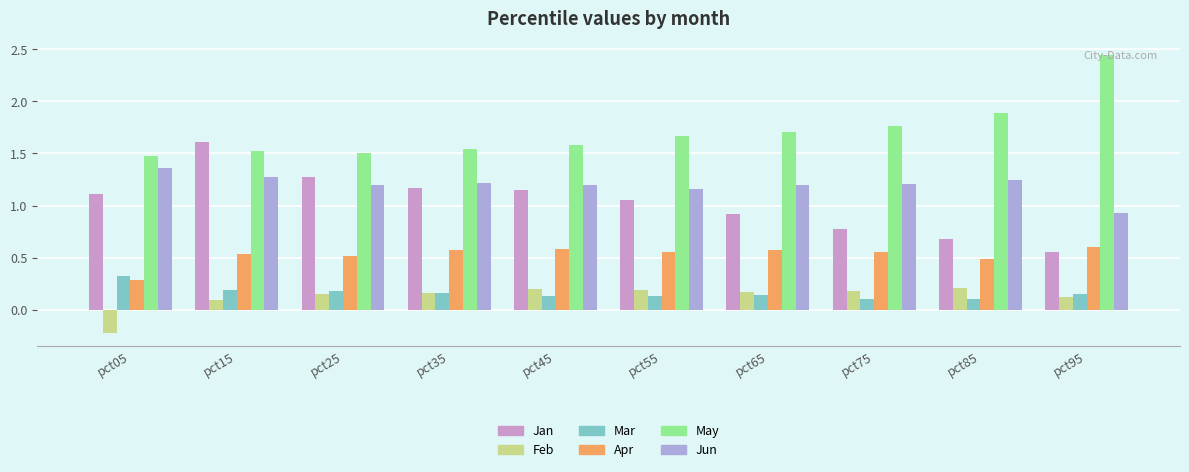

Which series changed the most between pct15 and pct45?

Jan